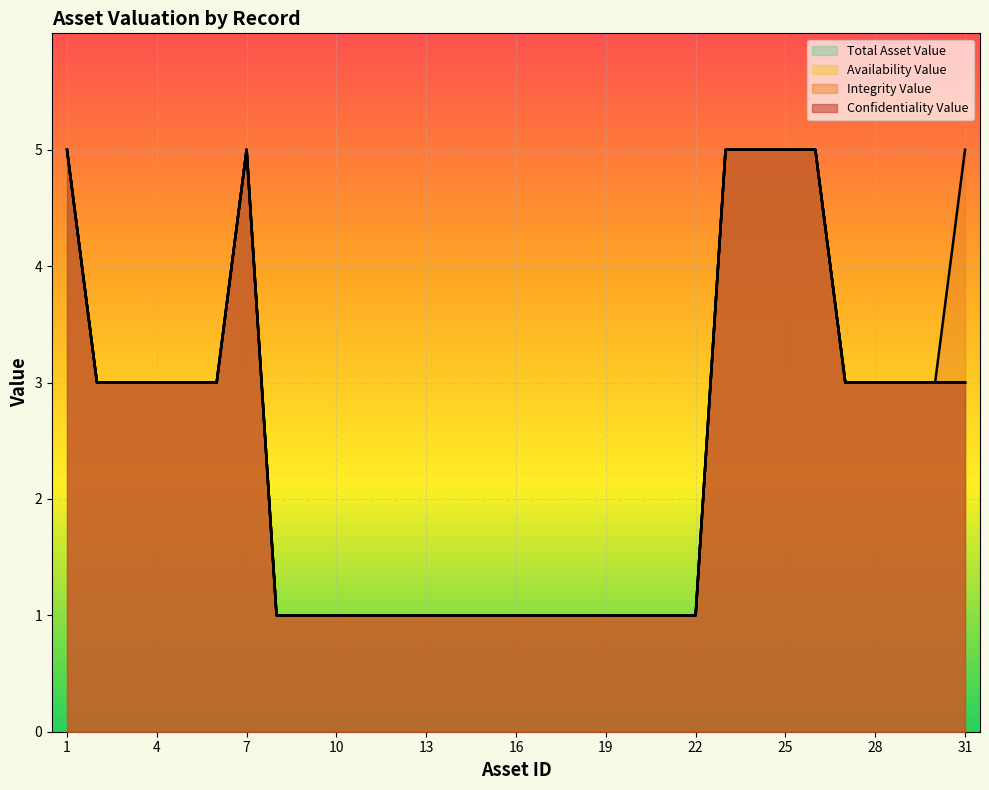

How many lines are shown in the chart?

4